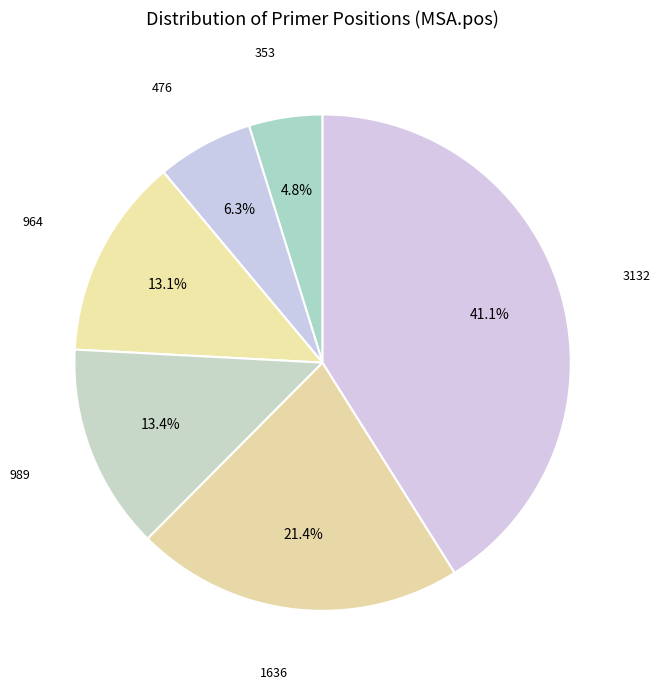

Rank the categories by value from highest to lowest.

3132, 1636, 989, 964, 476, 353